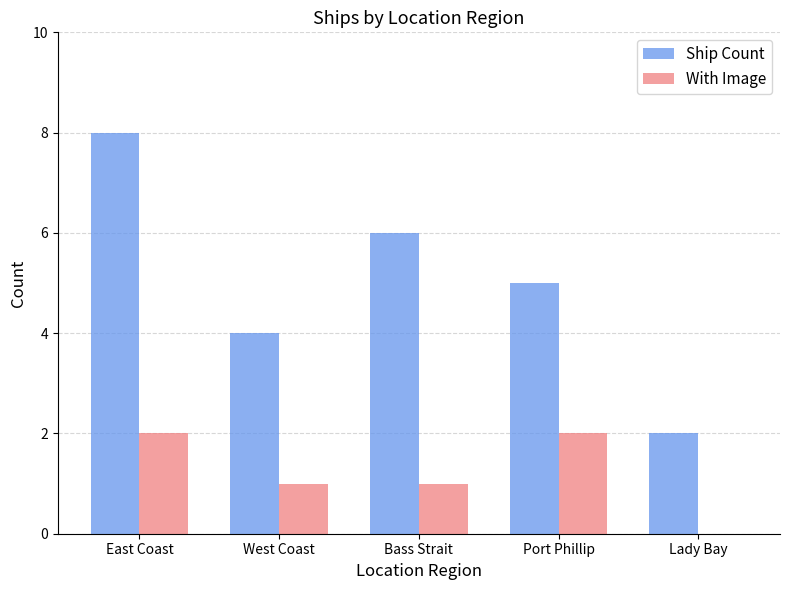

At which category is the sum across all series the highest?

East Coast